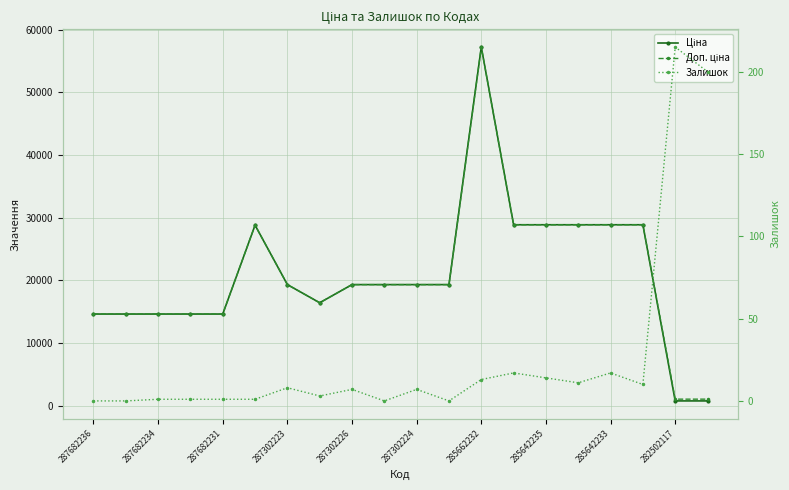

In Залишок, how many points are higher than both neighbors (excluding endpoints)?

6